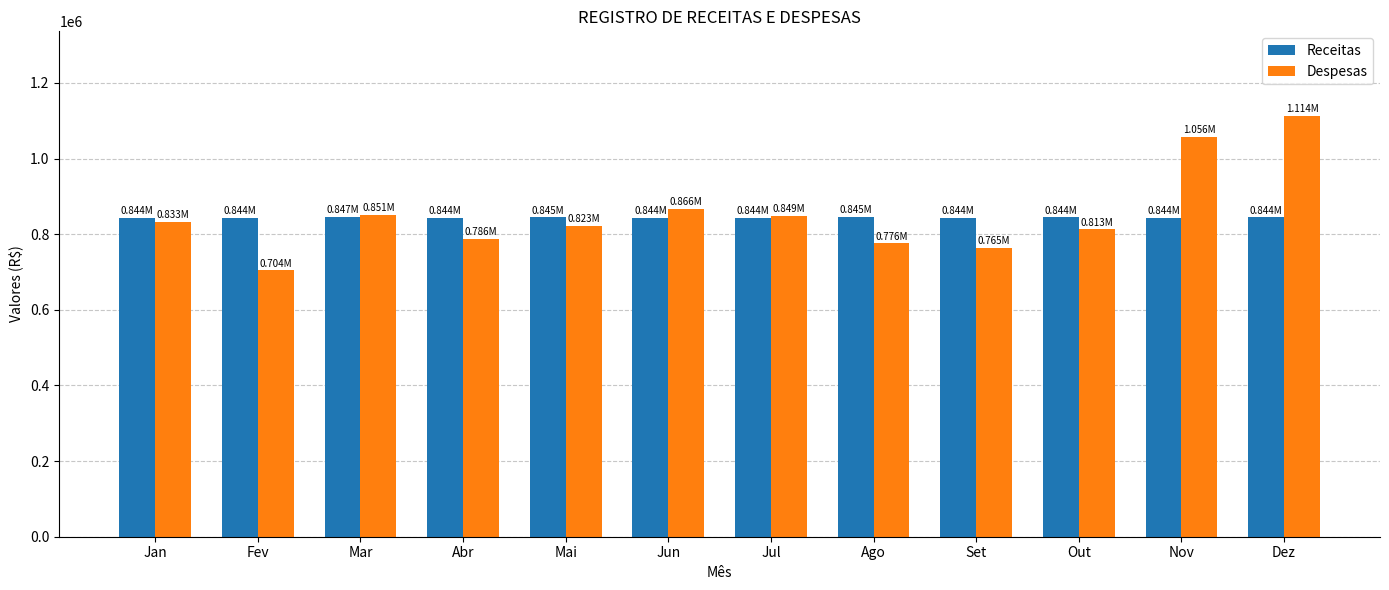

Rank the series by their maximum value, from highest to lowest.

Despesas, Receitas